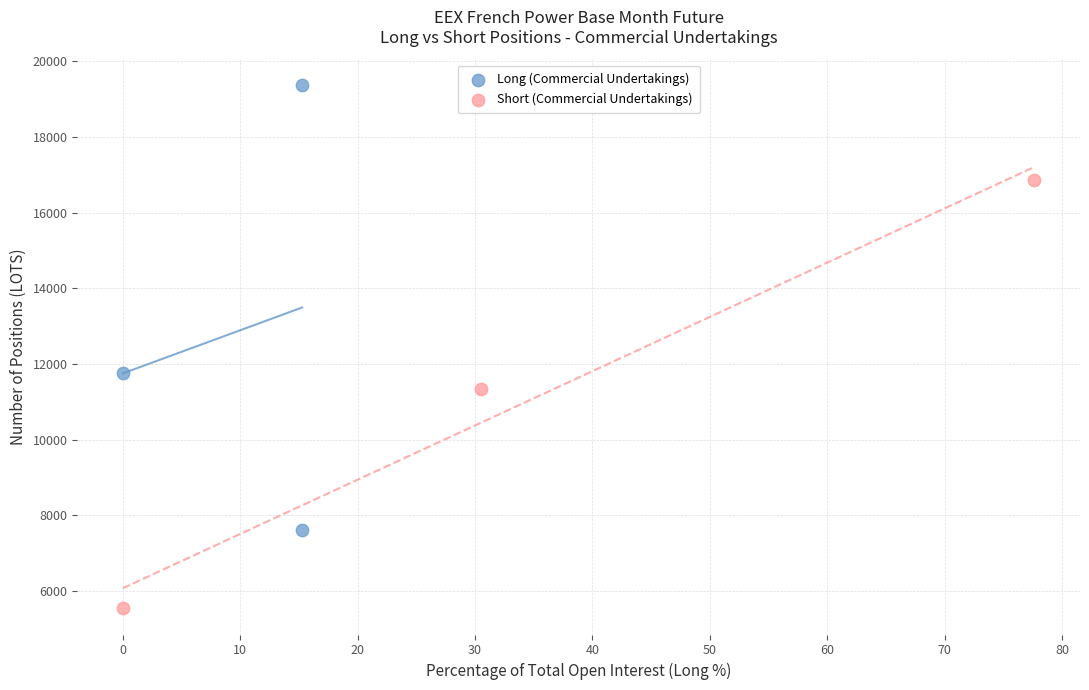

What are all the series names shown in the legend?

Long (Commercial Undertakings), Short (Commercial Undertakings)